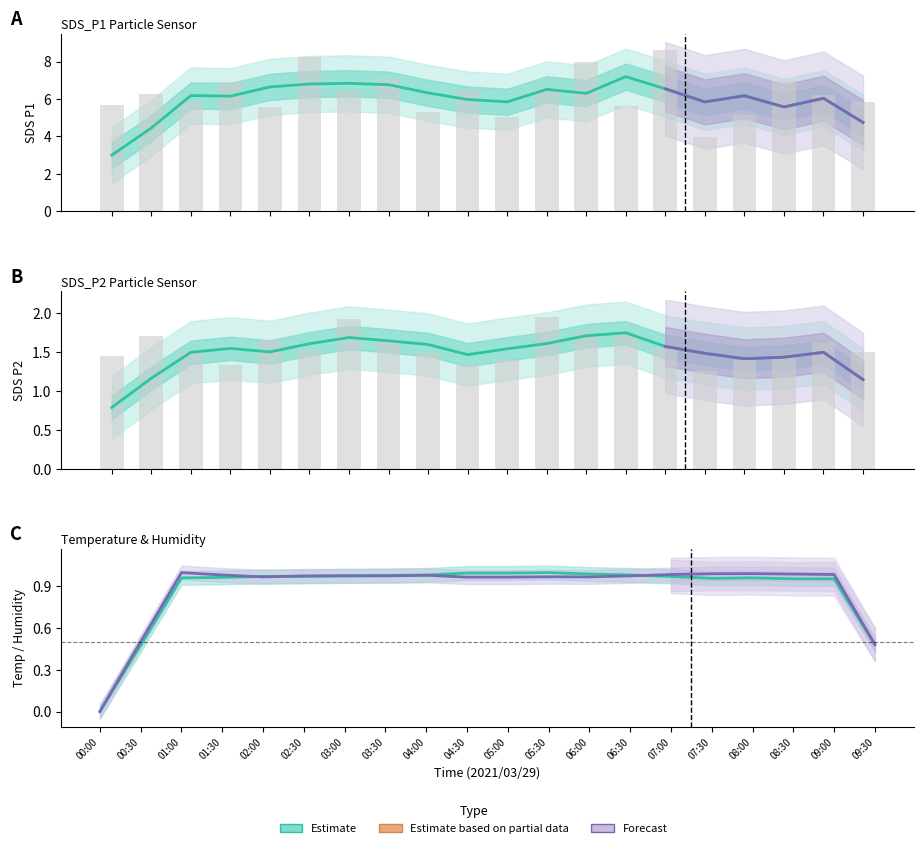

Rank the series by their average value, from lowest to highest.

SDS_P2, SDS_P1